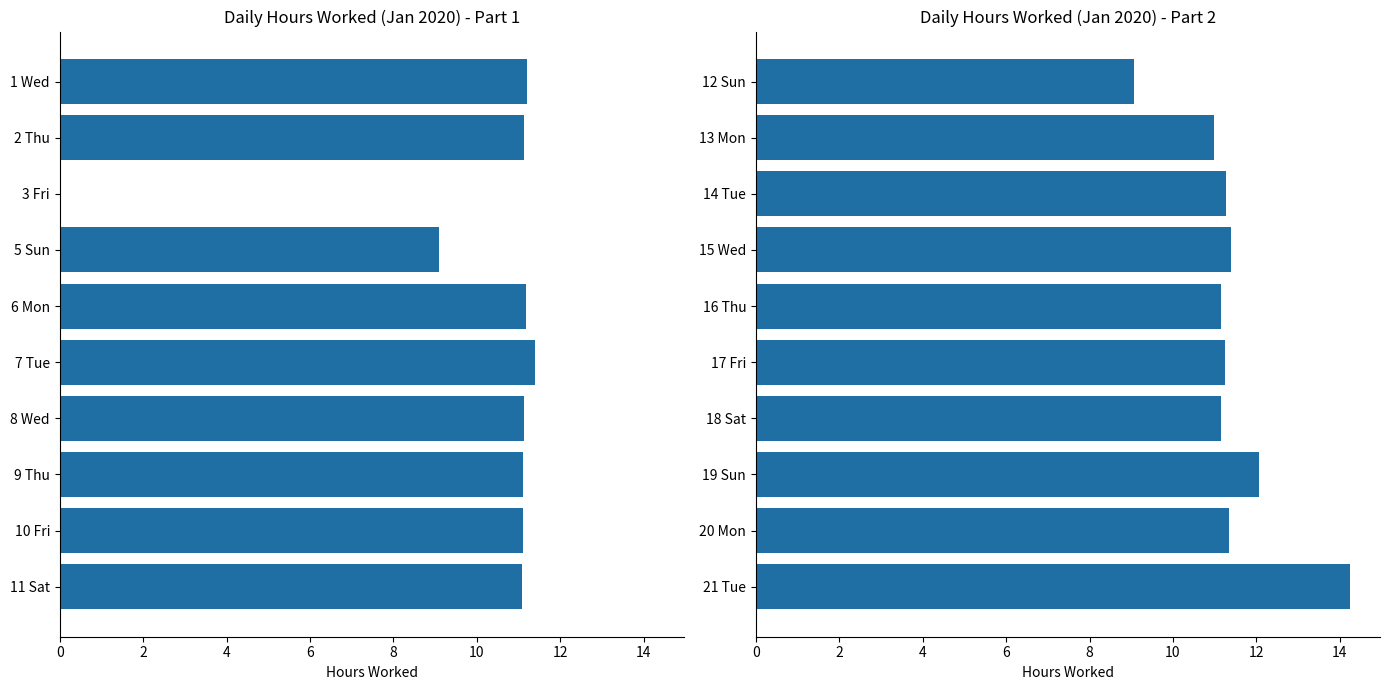

Is it true that the value at 16 Thu is 5.4?

False